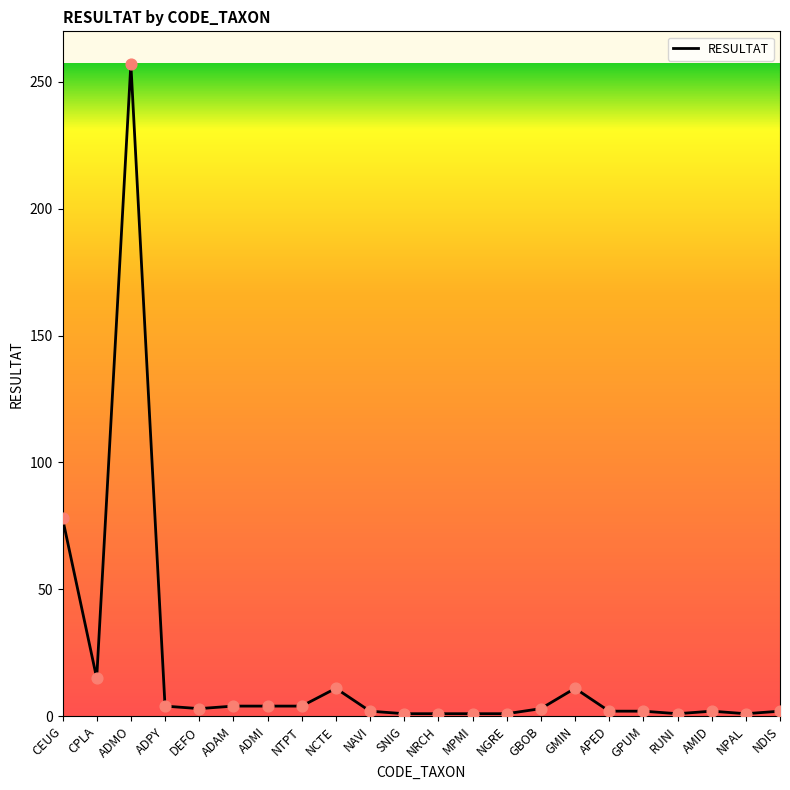

What is the change in value from CEUG to MPMI?

-77